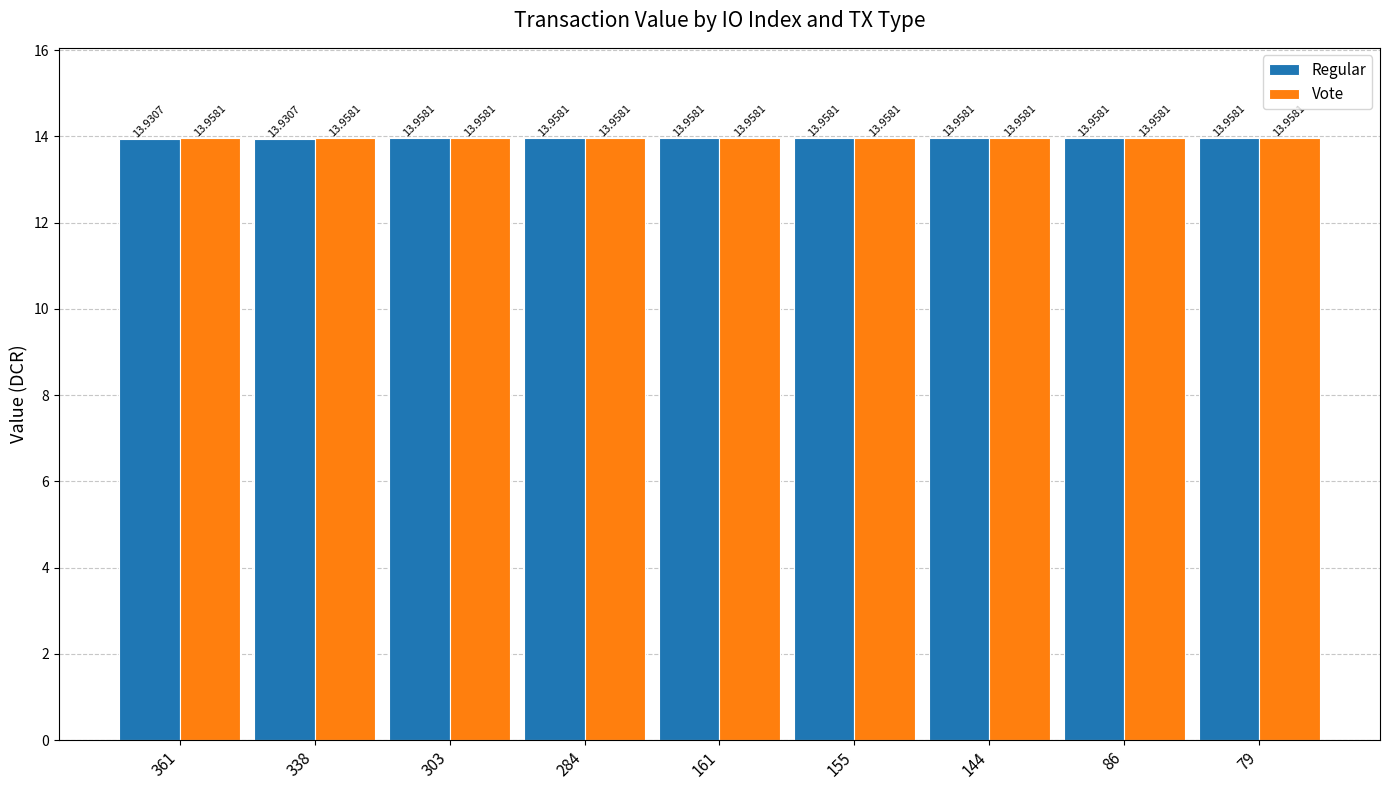

Reading right to left, what are all the values shown in this chart?

Regular: 14.0	14.0	14.0	14.0	14.0	14.0	14.0	13.9	13.9
Vote: 14.0	14.0	14.0	14.0	14.0	14.0	14.0	14.0	14.0